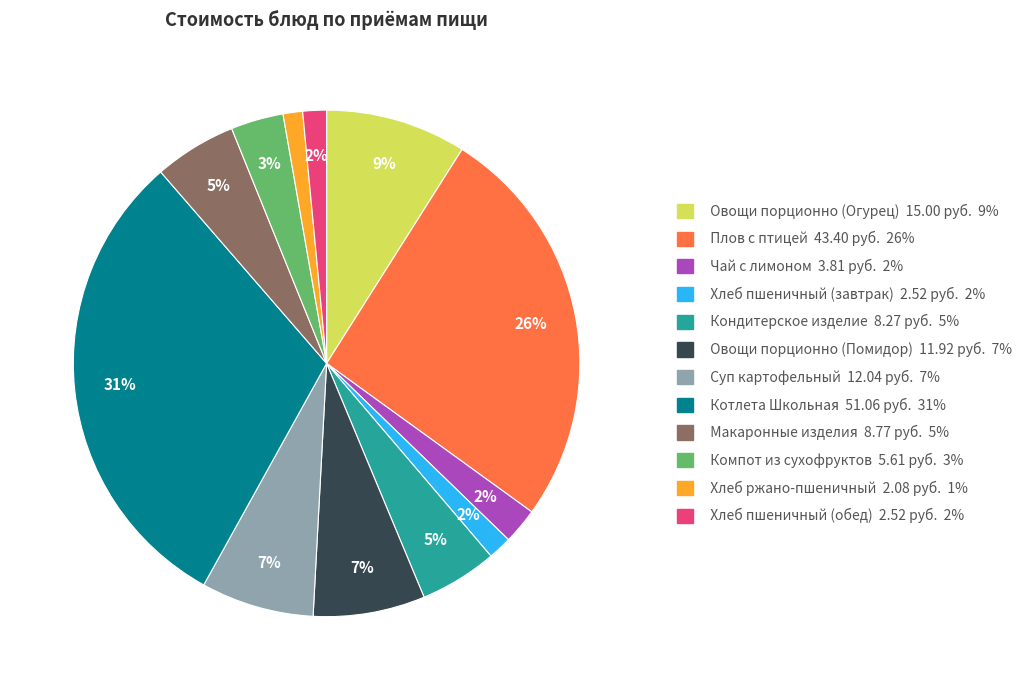

Is there any slice that represents more than half of the pie?

No